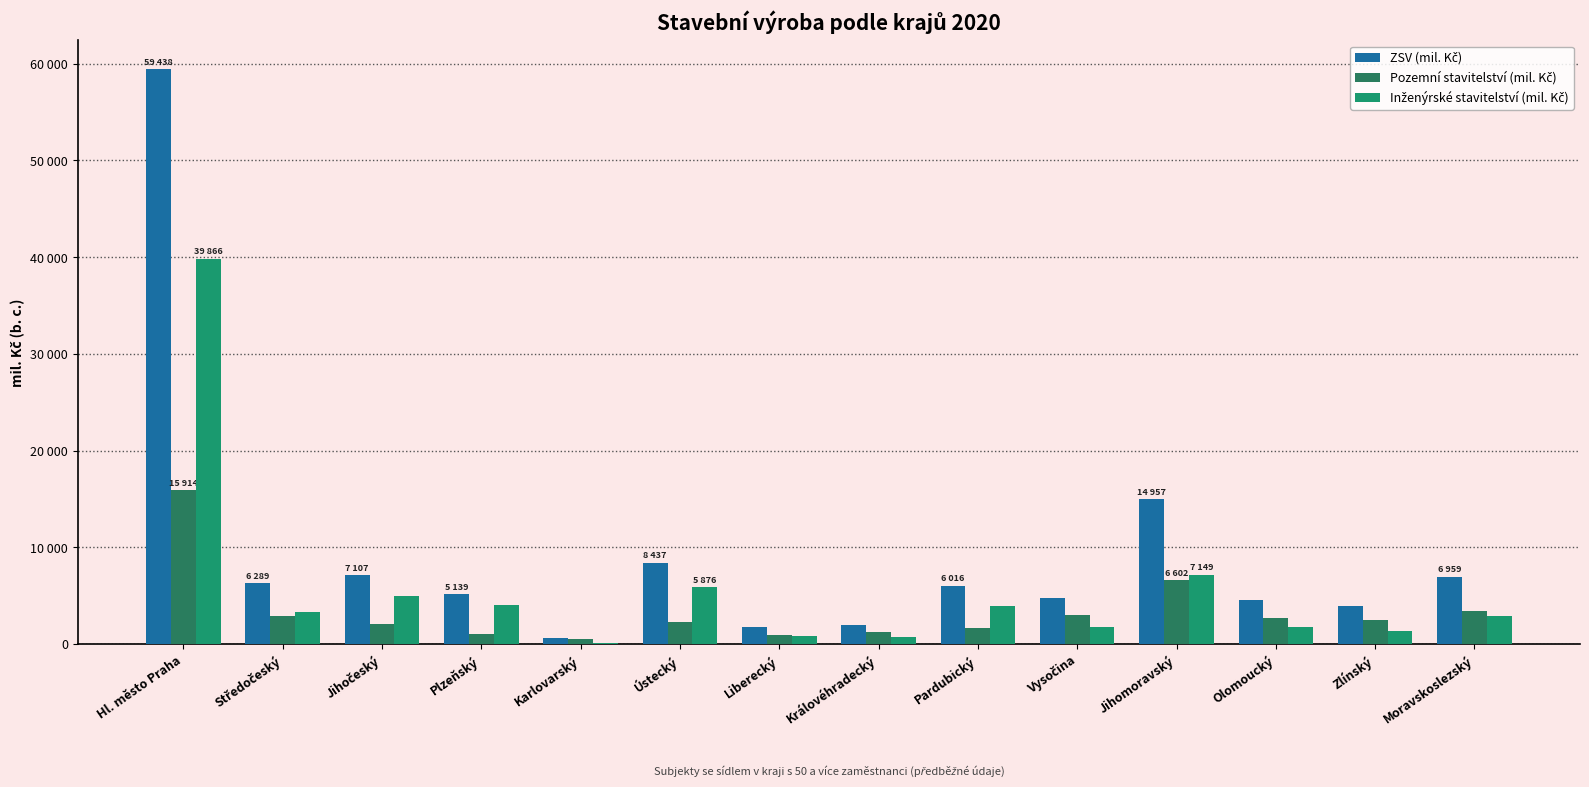

What are all the series names shown in the legend?

ZSV (mil. Kč), Pozemní stavitelství (mil. Kč), Inženýrské stavitelství (mil. Kč)